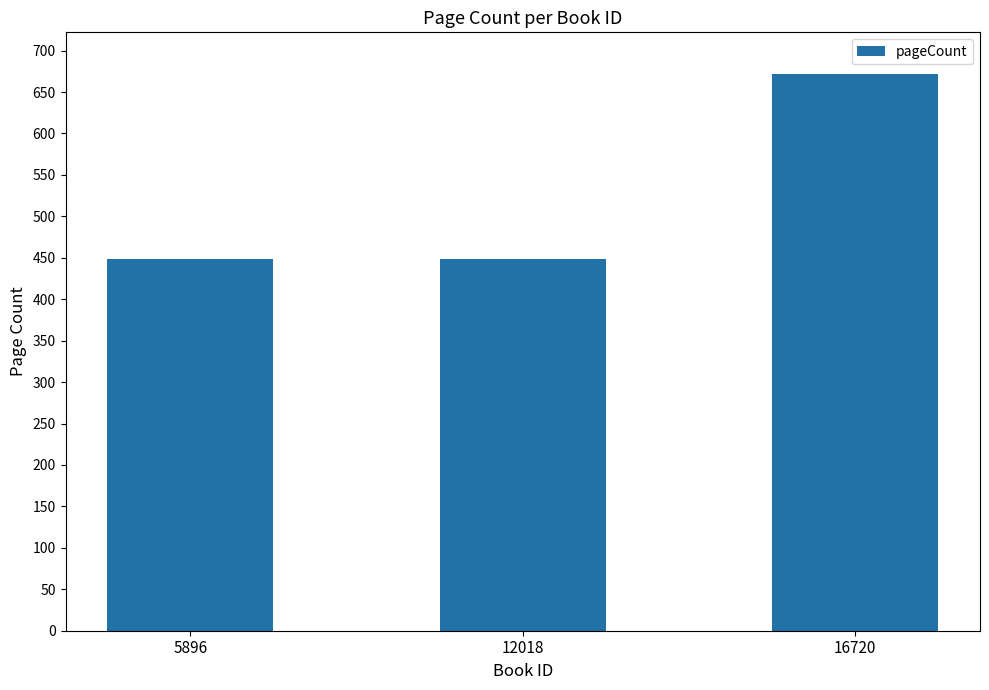

What is the sum of all values?

1568